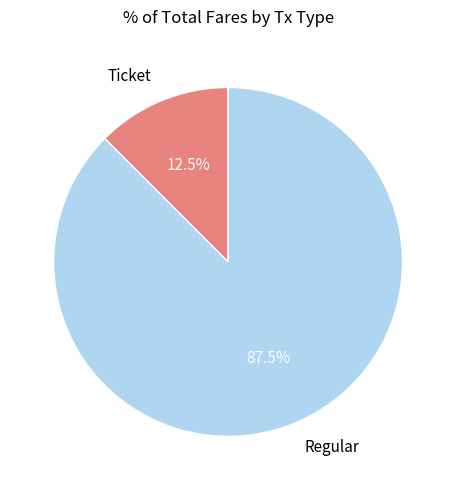

What is the majority slice?

Regular